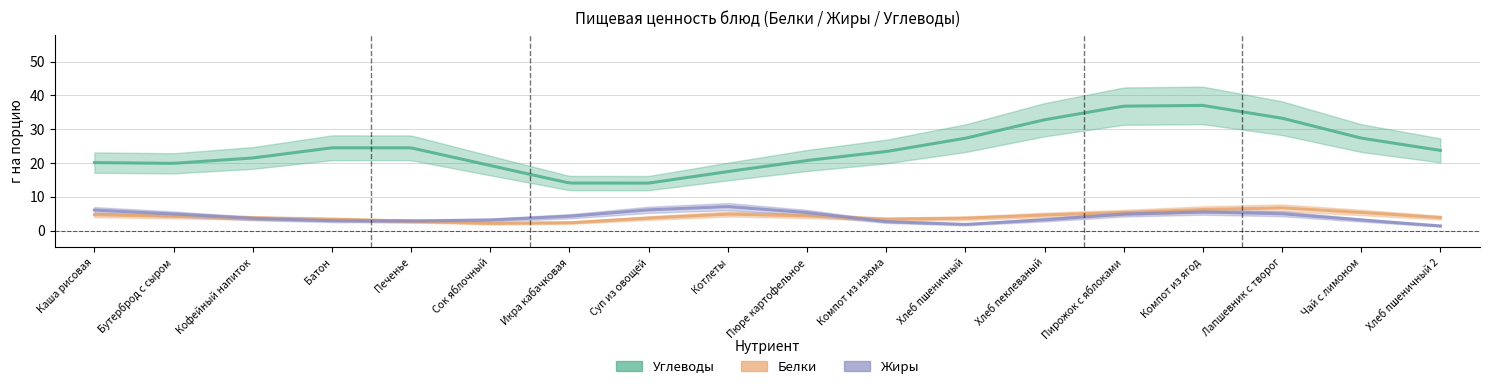

True or false: Калорийность_norm and Жиры intersect in this chart.

False